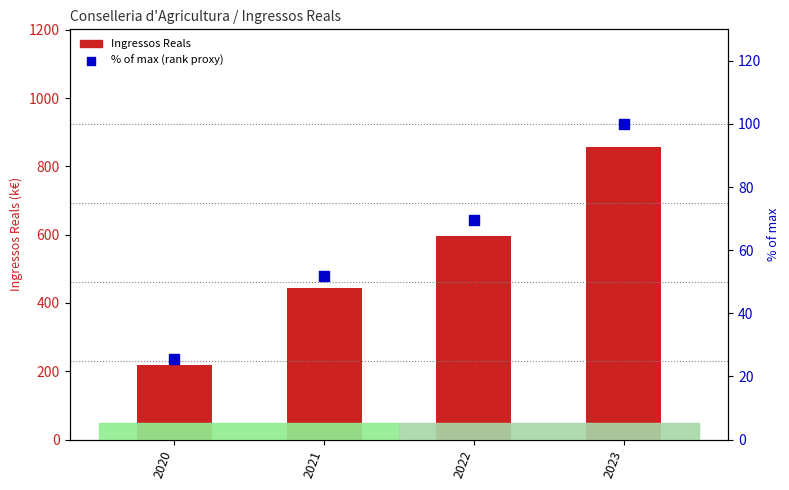

Which series reaches the minimum Y coordinate?

% of max (rank proxy)